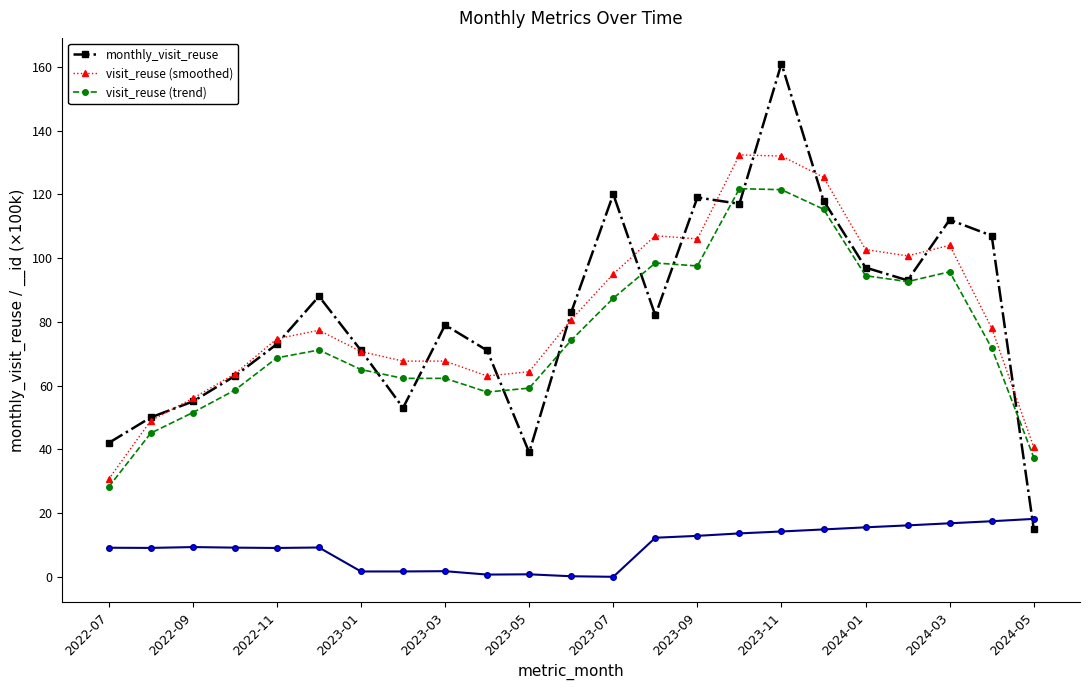

What are all the series names shown in the legend?

monthly_visit_reuse, visit_reuse (smoothed), visit_reuse (trend)